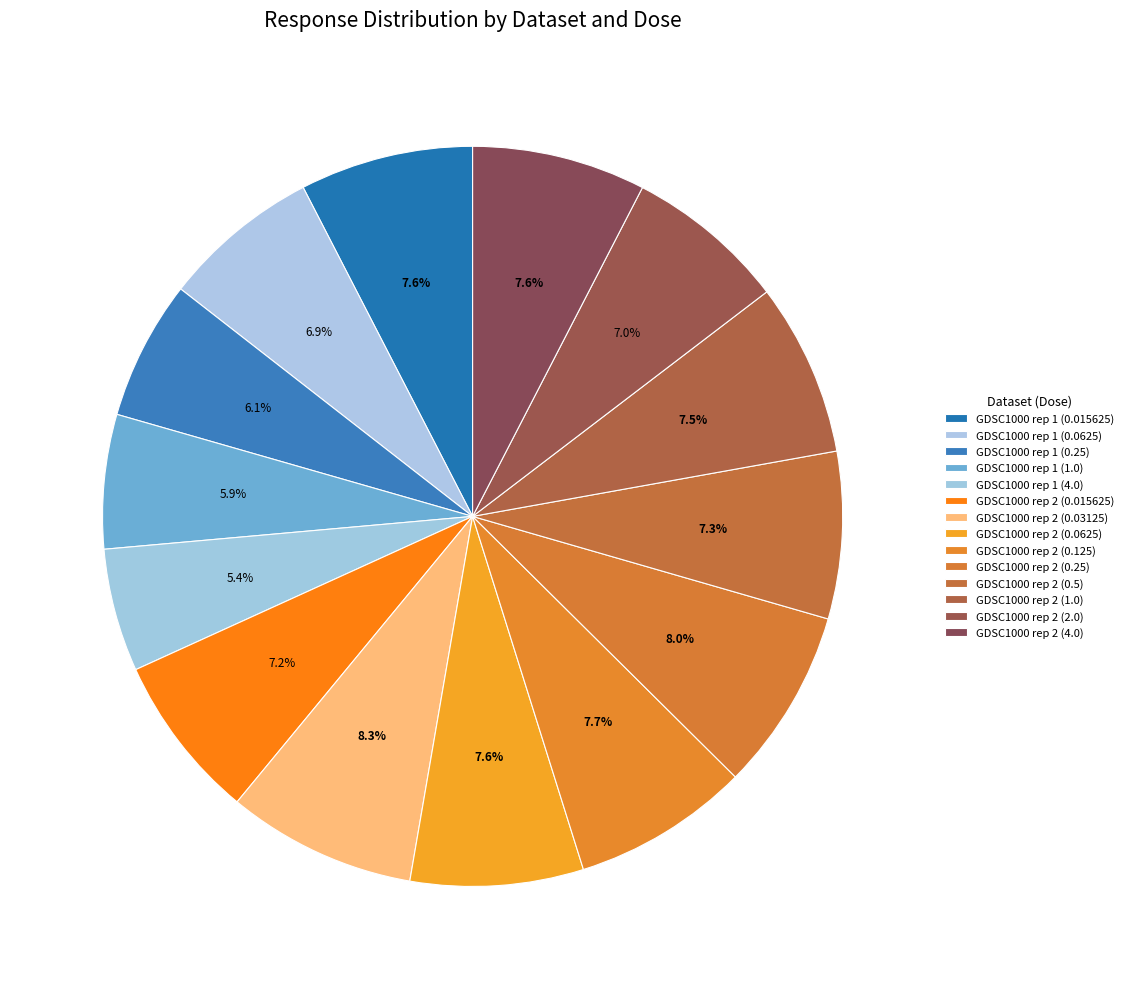

Between GDSC1000 rep 1 (0.25) and GDSC1000 rep 2 (0.5), which is larger?

GDSC1000 rep 2 (0.5)